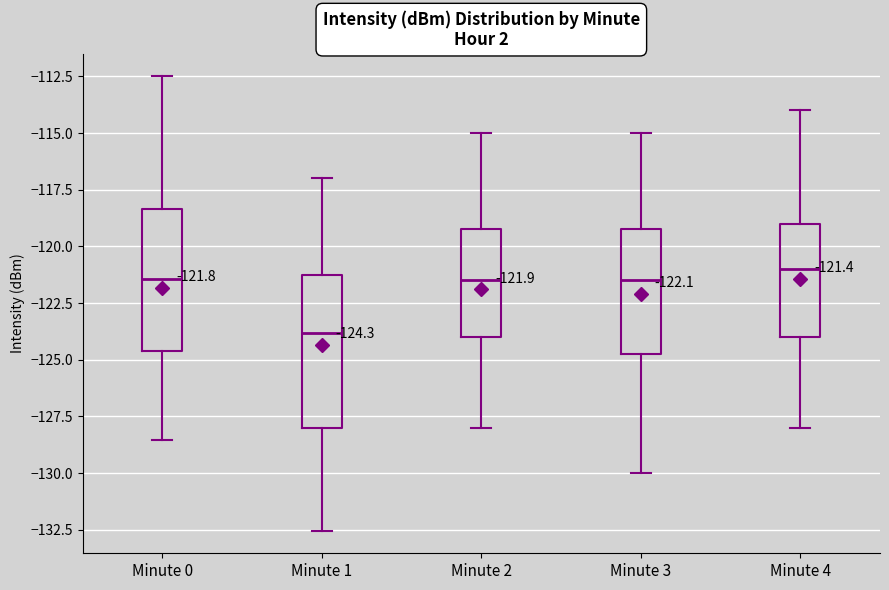

Which box's median line is the lowest?

Minute 1